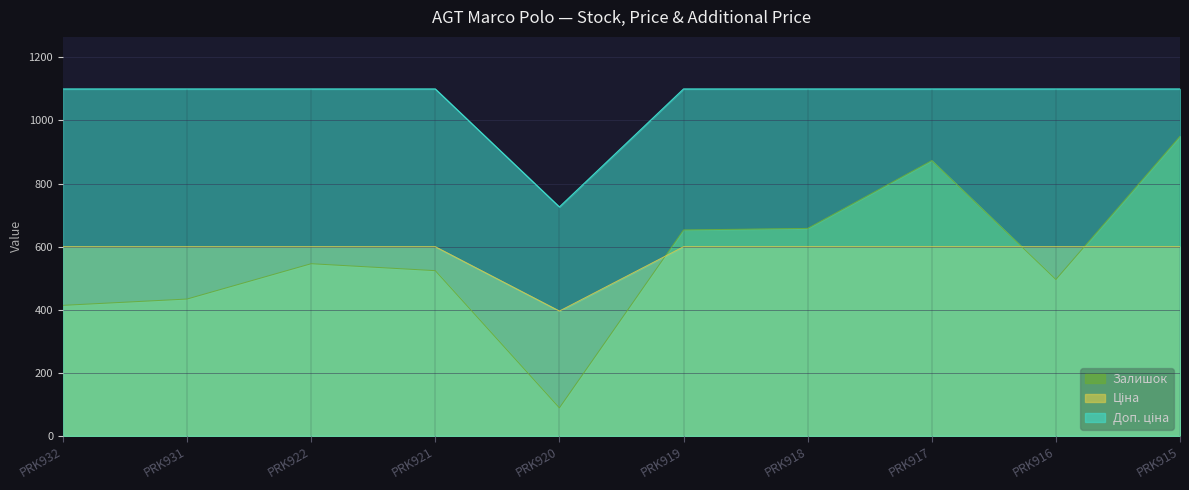

Is the value of Доп. ціна at PRK921 greater than the value of Ціна at PRK918?

Yes